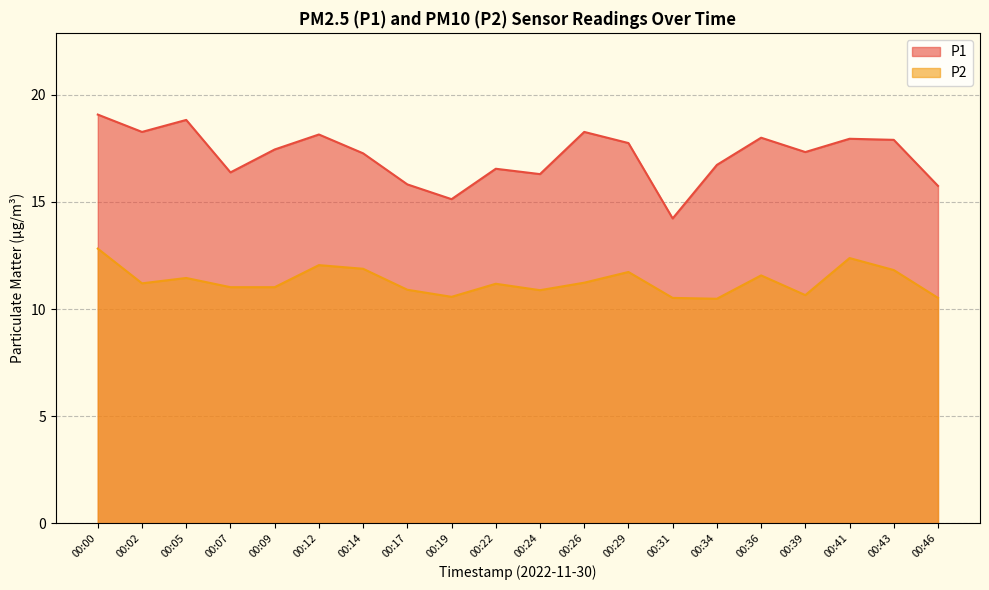

Where is P2 nearest to the value 11?

00:07